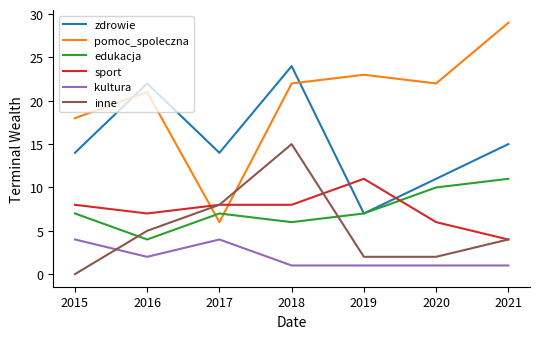

Is the value of pomoc_spoleczna at 2015 greater than the value of sport at 2018?

Yes